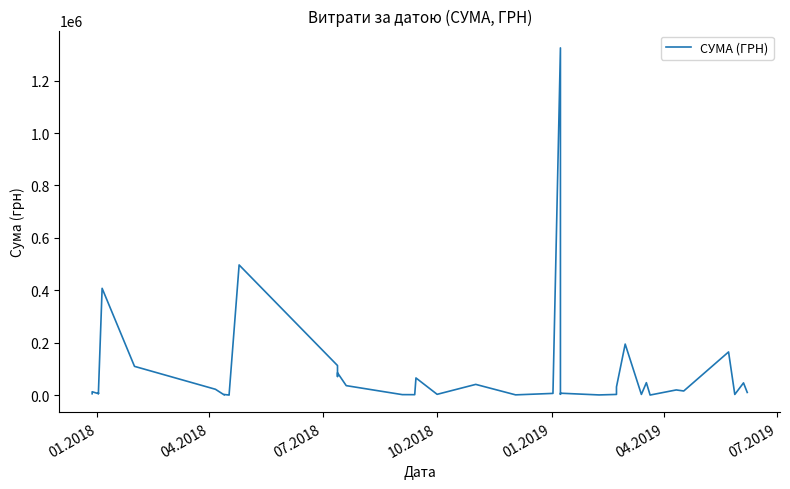

What is the sum of all values?

3394081.1